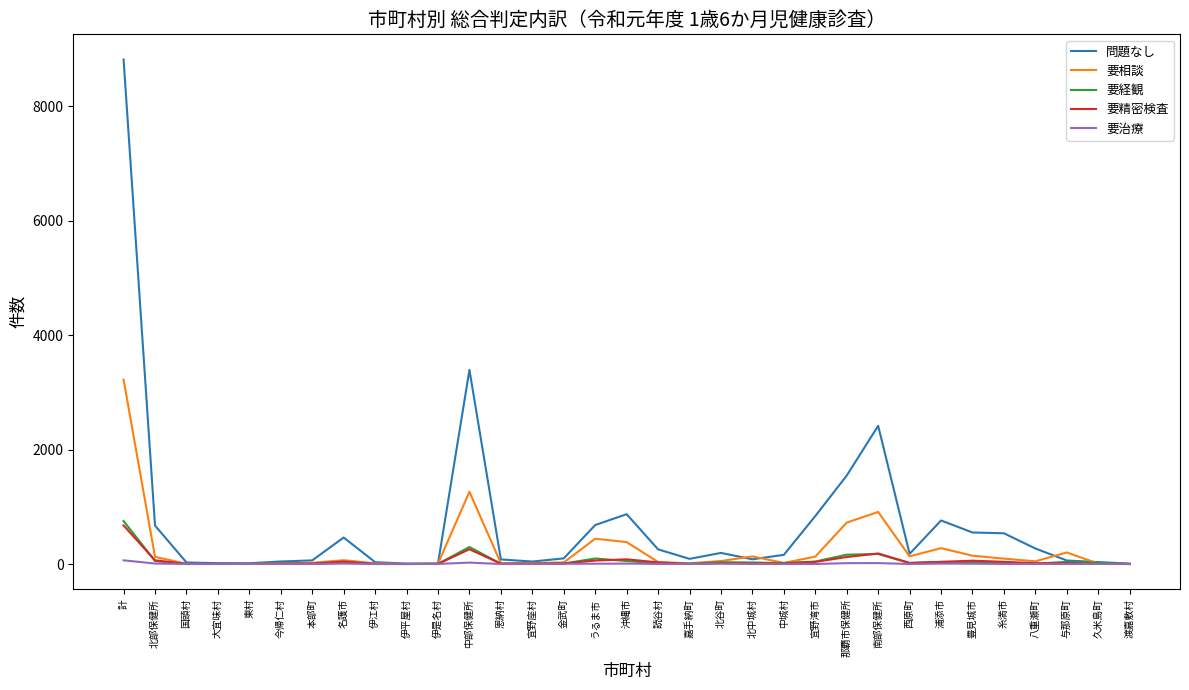

How many lines are shown in the chart?

5